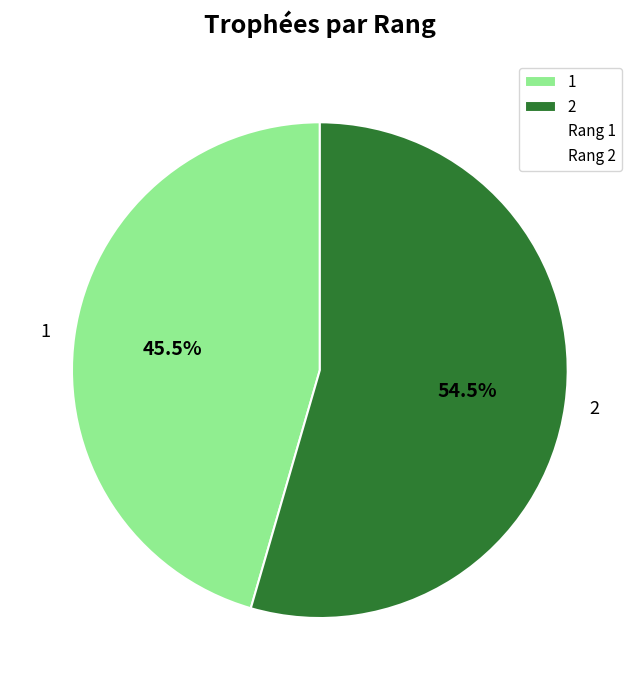

Does any single category account for the majority?

Yes